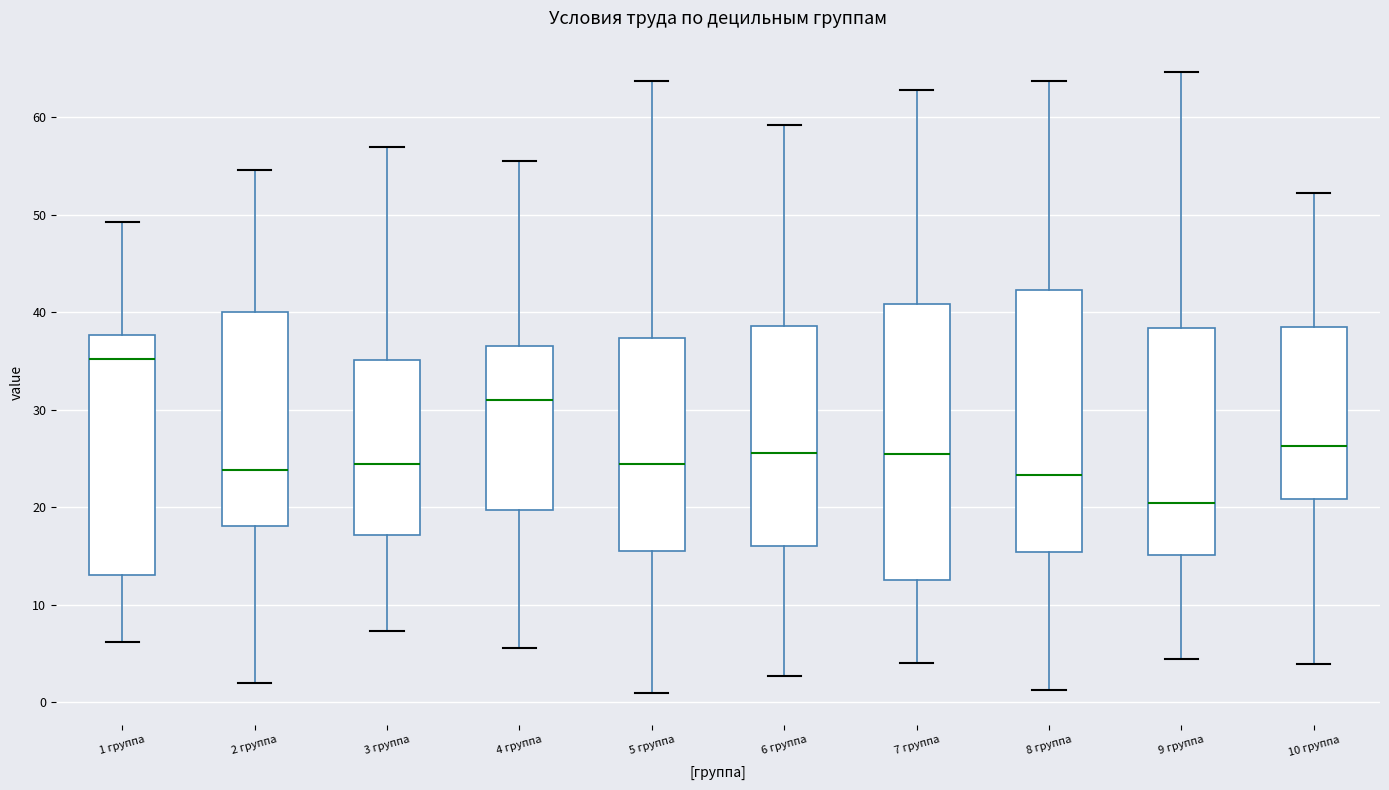

Which box's median line is the highest?

1 группа